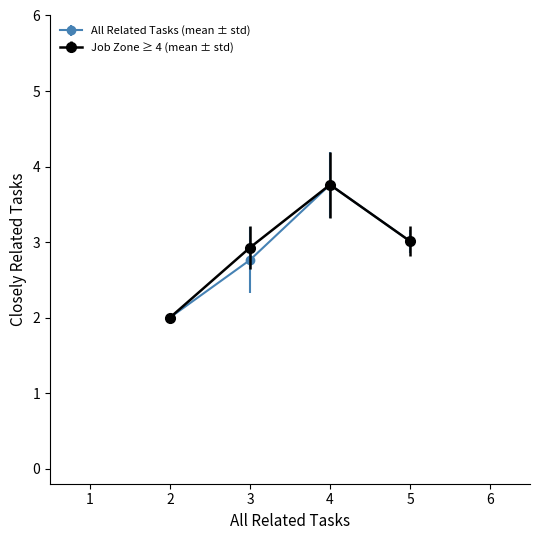

What is the value of the Job Zone ≥ 4 (mean ± std) point at the 1st from the left?

2.0